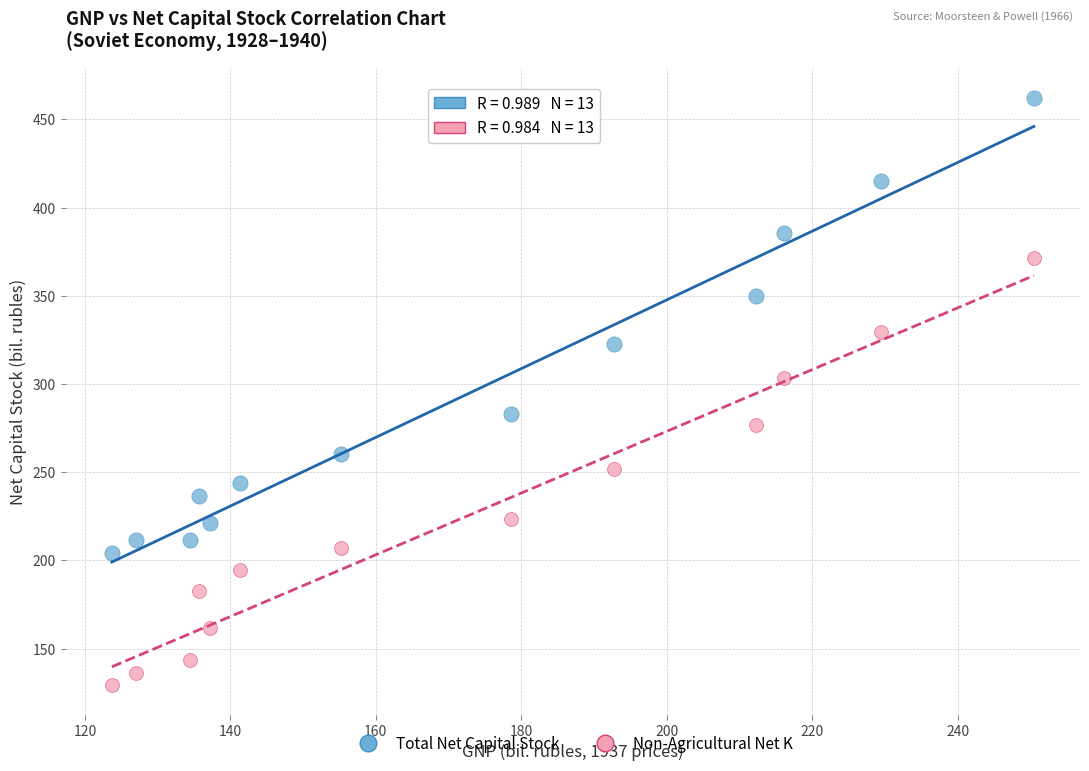

Across all data points, what is the range of Y values (max minus min)?

332.9